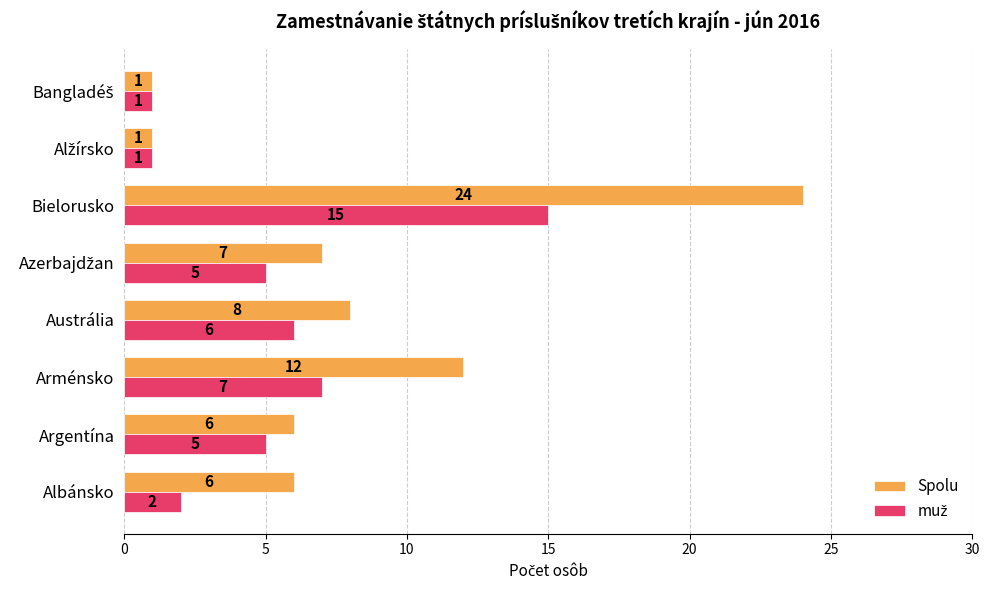

Which series has the widest spread of values?

Spolu